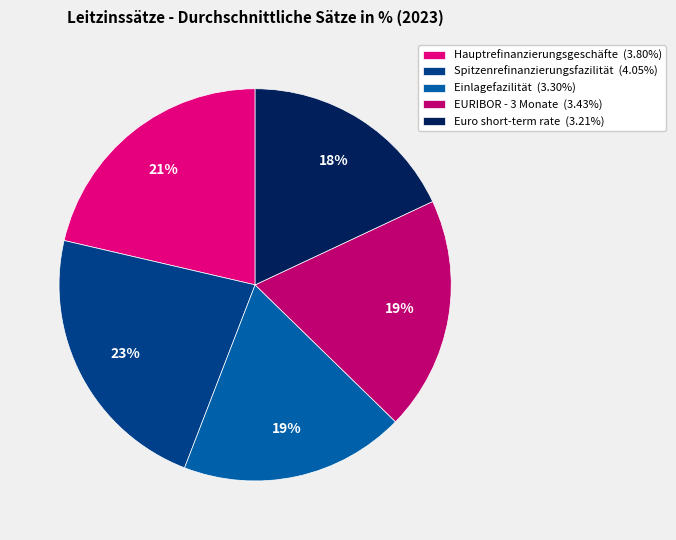

To the nearest percent, what percentage of the pie is EURIBOR - 3 Monate (3.43%)?

19%